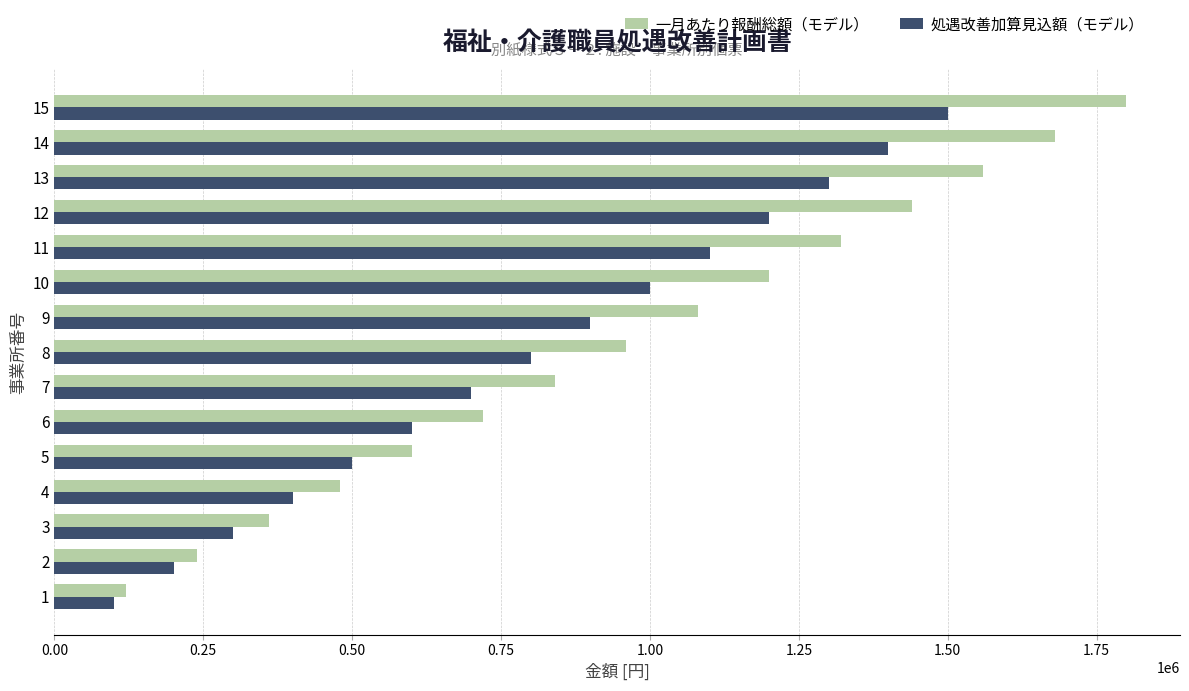

List the series in order of their peak value, lowest first.

処遇改善加算見込額（モデル）, 一月あたり報酬総額（モデル）